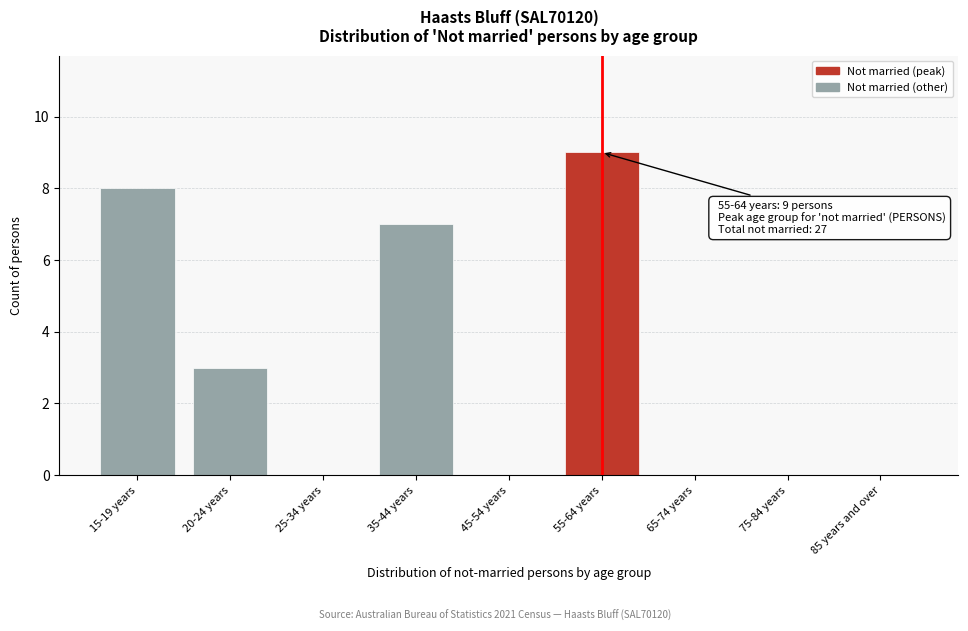

Reading right to left, what are all the values shown in this chart?

85 years and over=0	75-84 years=0	65-74 years=0	55-64 years=9	45-54 years=0	35-44 years=7	25-34 years=0	20-24 years=3	15-19 years=8